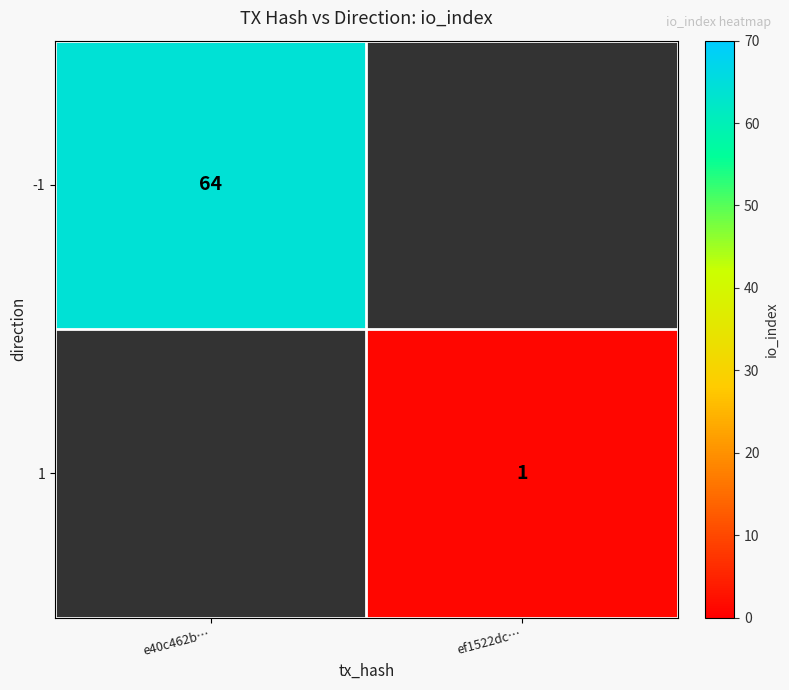

The value of 1 at ef1522dc… is 0. True or false?

False